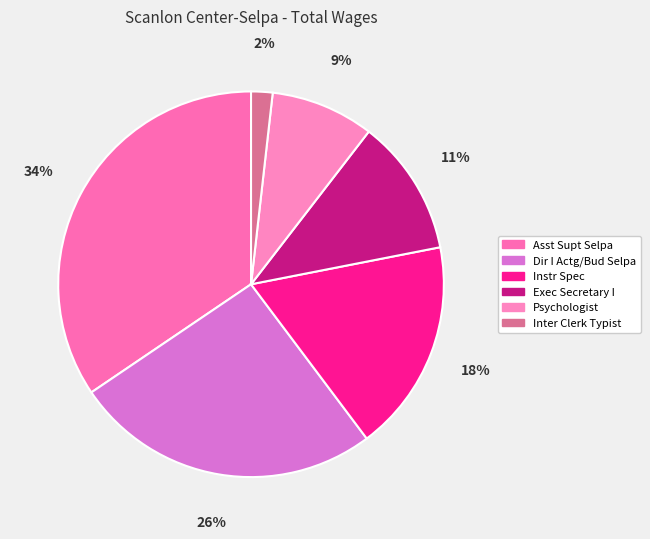

Is it true that Dir I Actg/Bud Selpa is 16% of the pie?

False